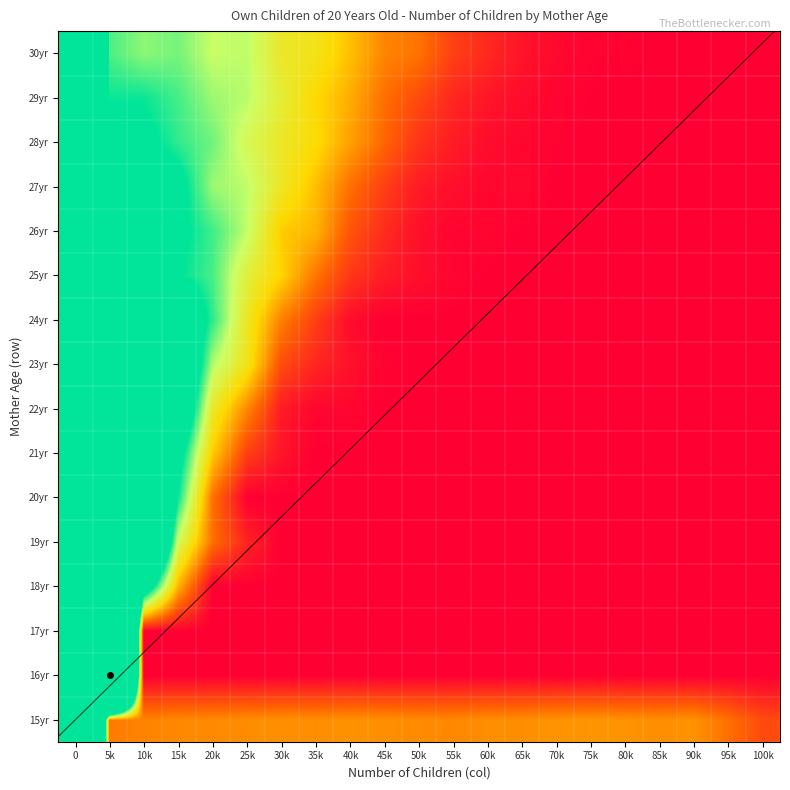

Is the value of 19yr at 85k greater than the value of 30yr at 45k?

No